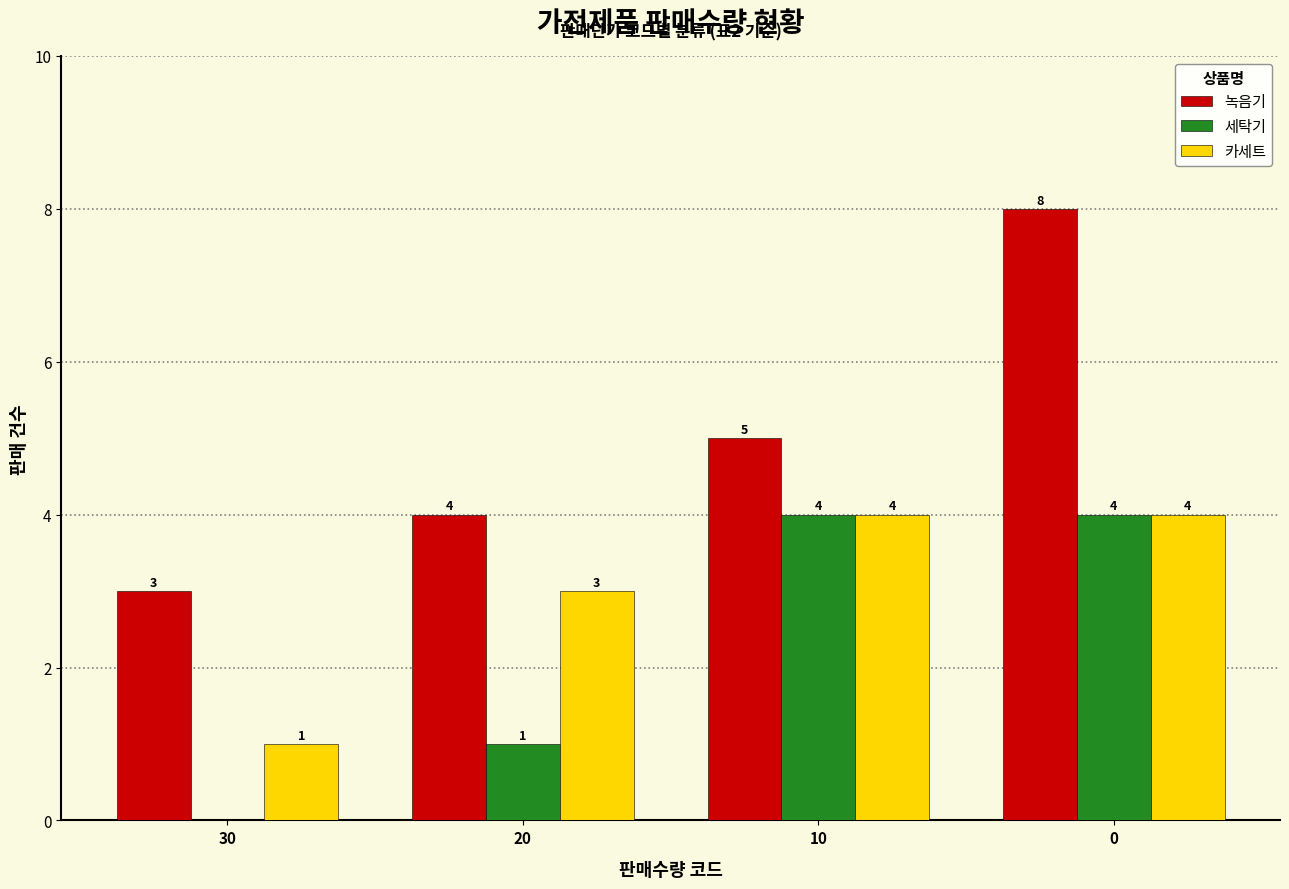

What is the maximum value for 녹음기?

8